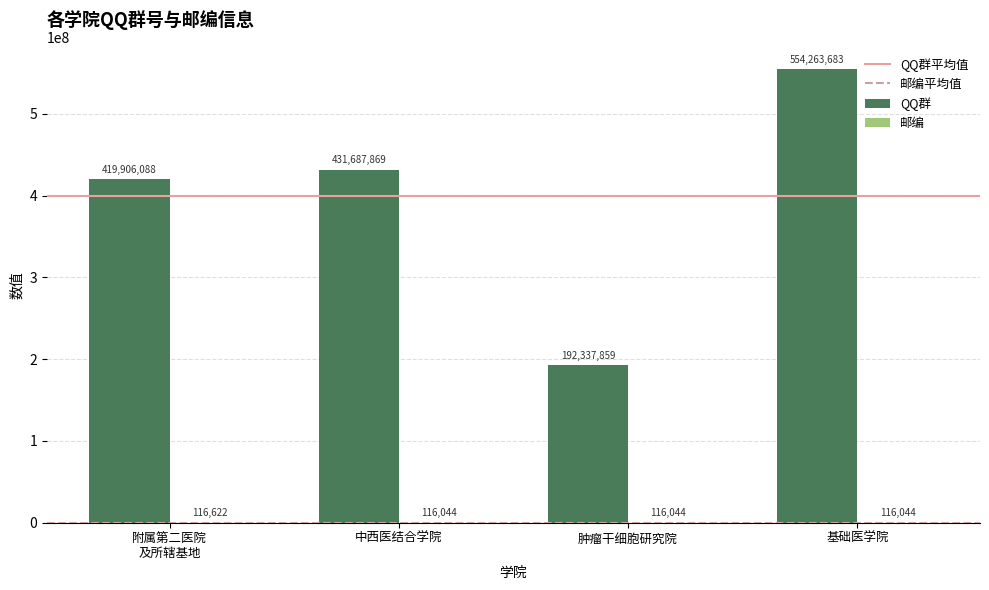

What is the sum of the QQ群 values at 肿瘤干细胞研究院 and 基础医学院?

746601542